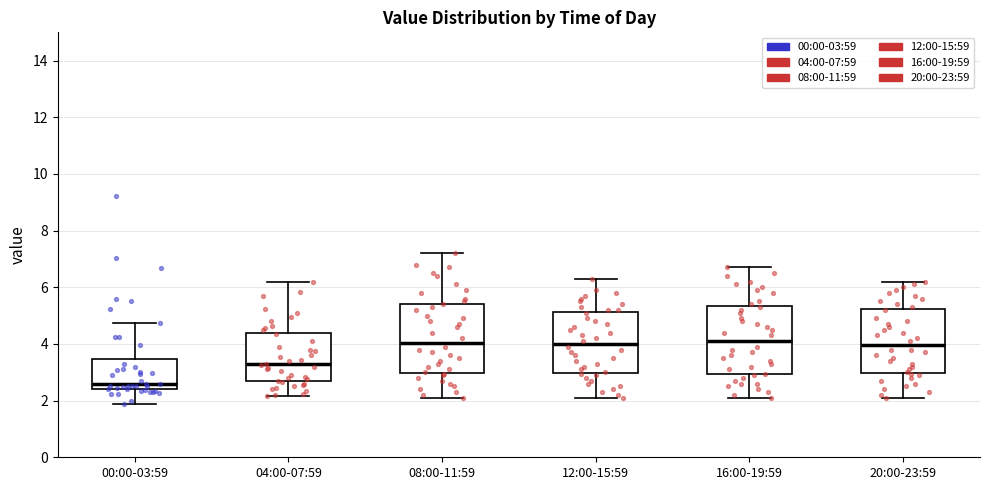

Where does the lower whisker of the box for 20:00-23:59 end on the y-axis? The values are not printed on the chart, so give them approximately, as read against the axis.

2.2